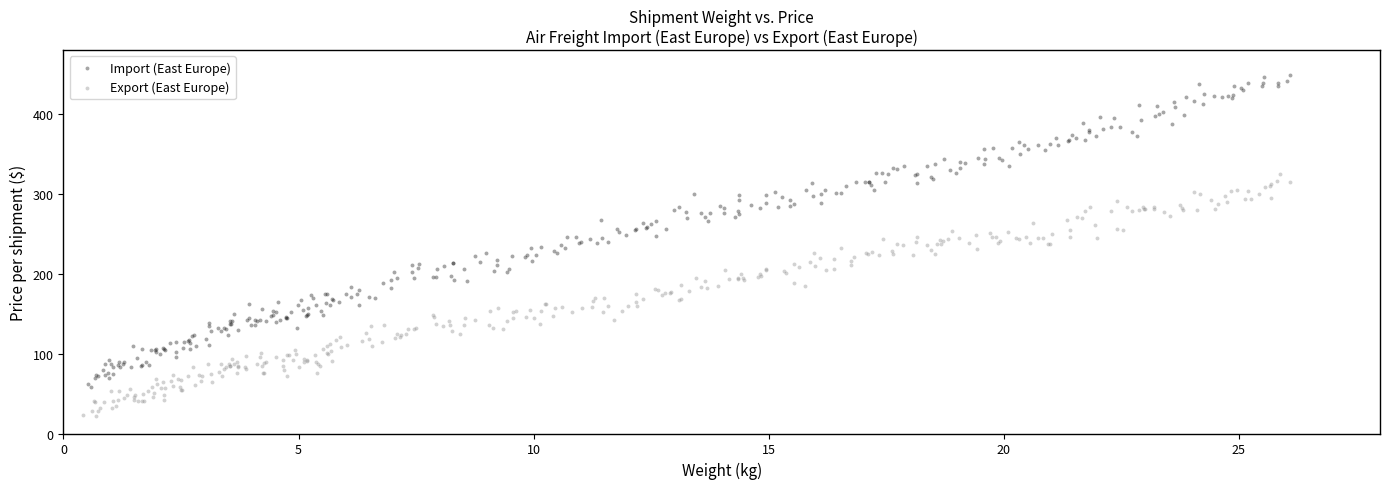

Which series contains the lowest Y value?

Export (East Europe)